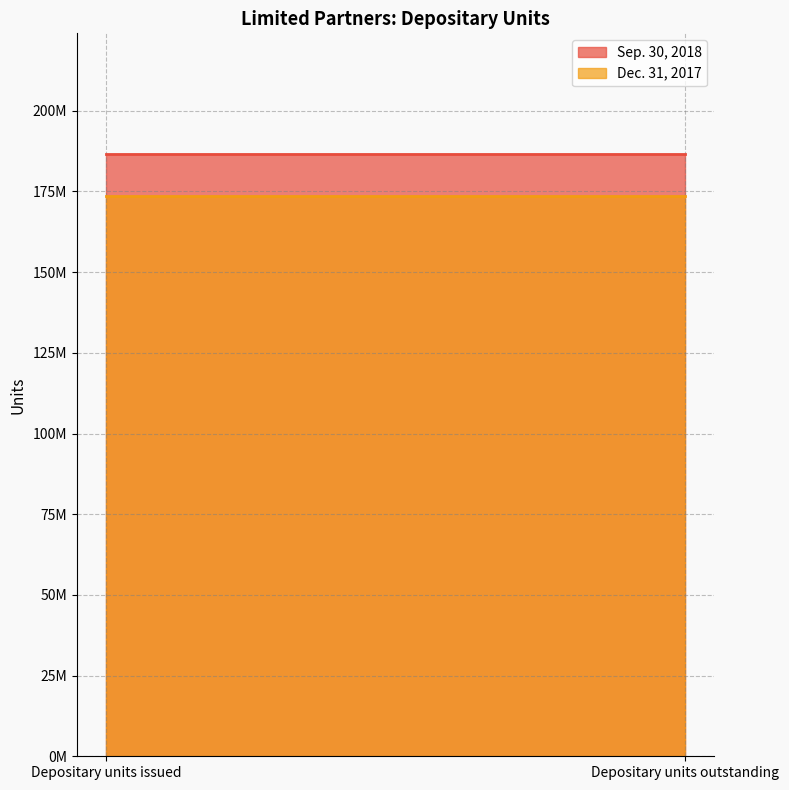

Does the chart display data point markers on the line(s)?

No